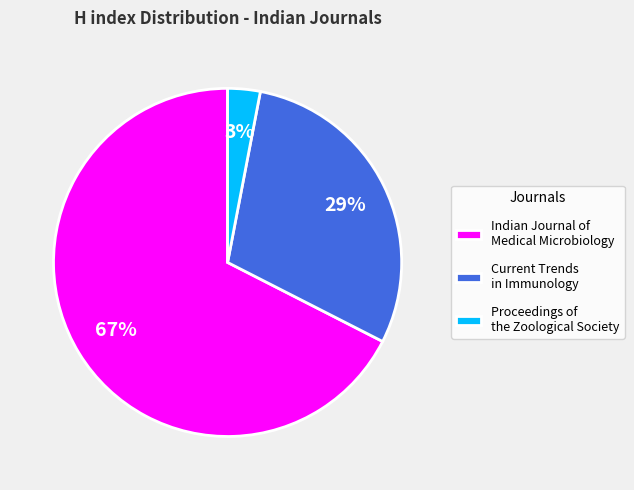

Which has a higher value, Indian Journal of Medical Microbiology or Proceedings of the Zoological Society?

Indian Journal of Medical Microbiology